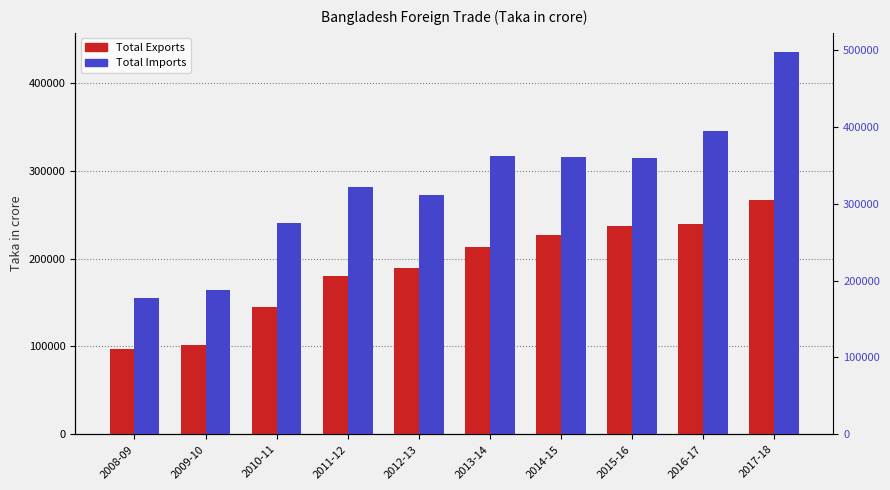

How many bars are there in total?

20